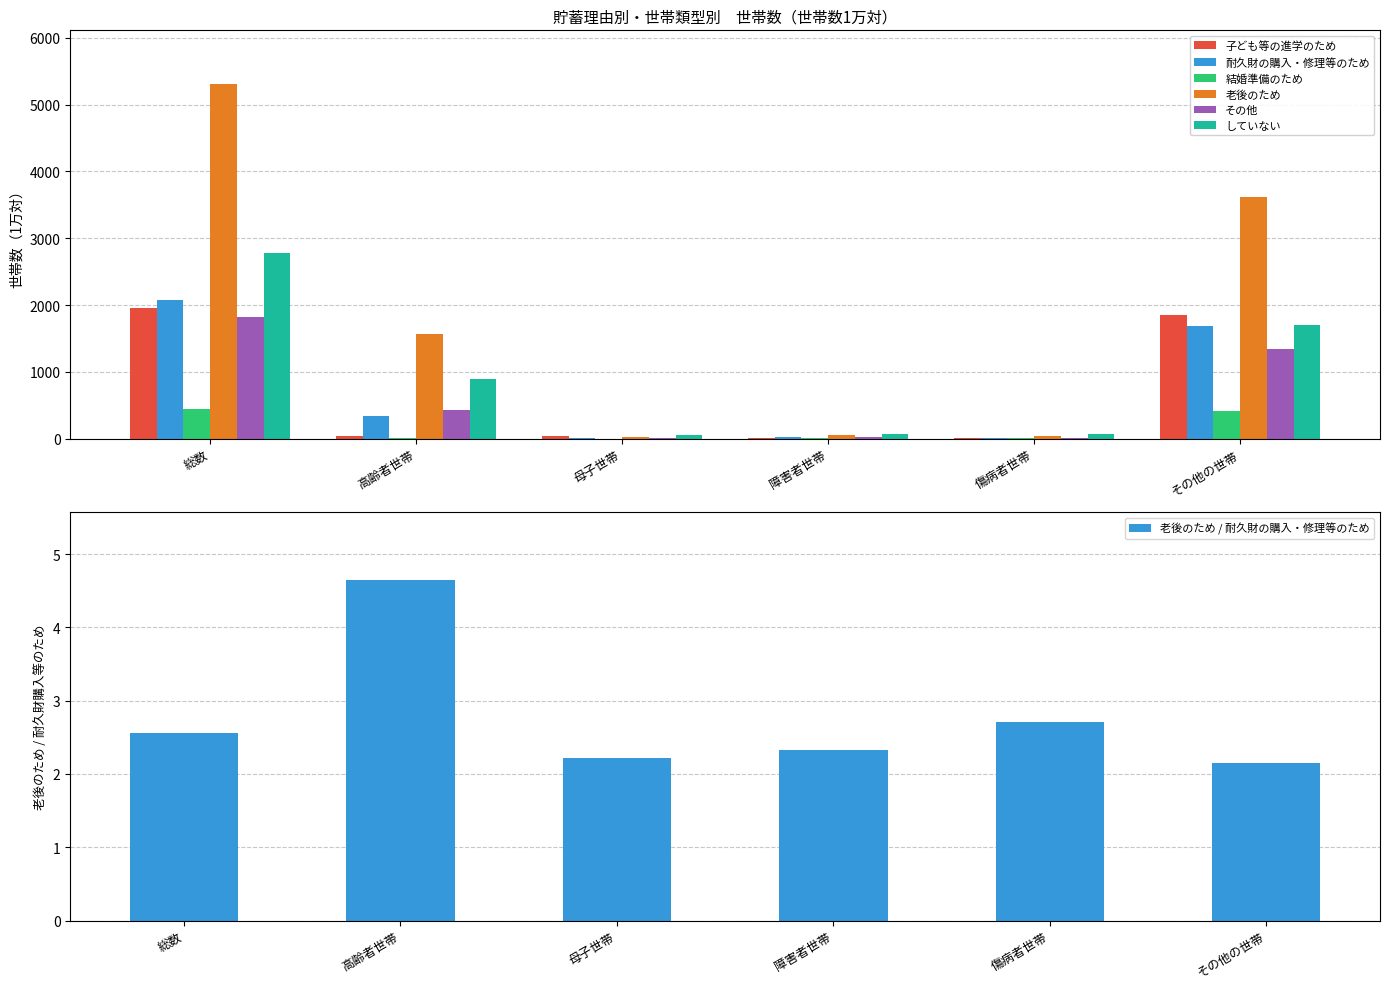

Reading right to left, transcribe all the data shown in this chart.

子ども等の進学のため: 1853	8	12	46	36	1955
耐久財の購入・修理等のため: 1682	17	24	9	338	2071
結婚準備のため: 412	7	5	2	11	437
老後のため: 3623	46	56	20	1570	5315
その他: 1342	17	23	10	423	1815
していない: 1700	73	66	56	887	2783